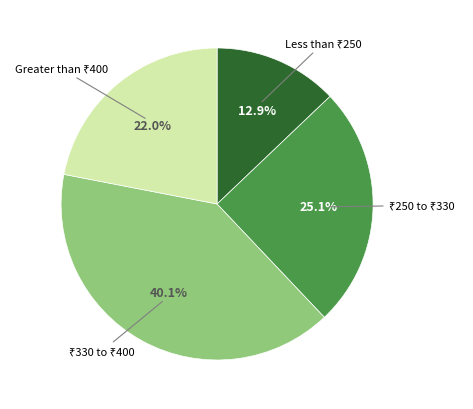

Does any single category account for the majority?

No